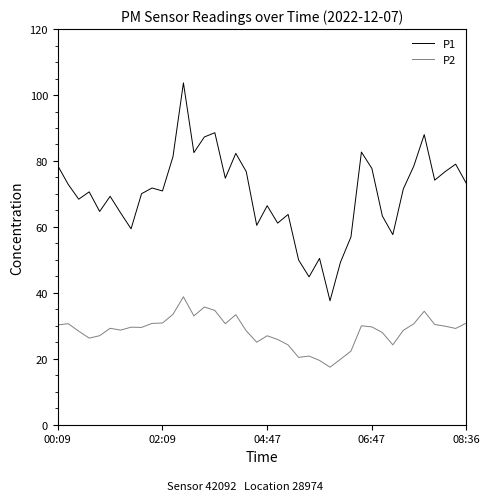

List the series in order of their peak value, highest first.

P1, P2